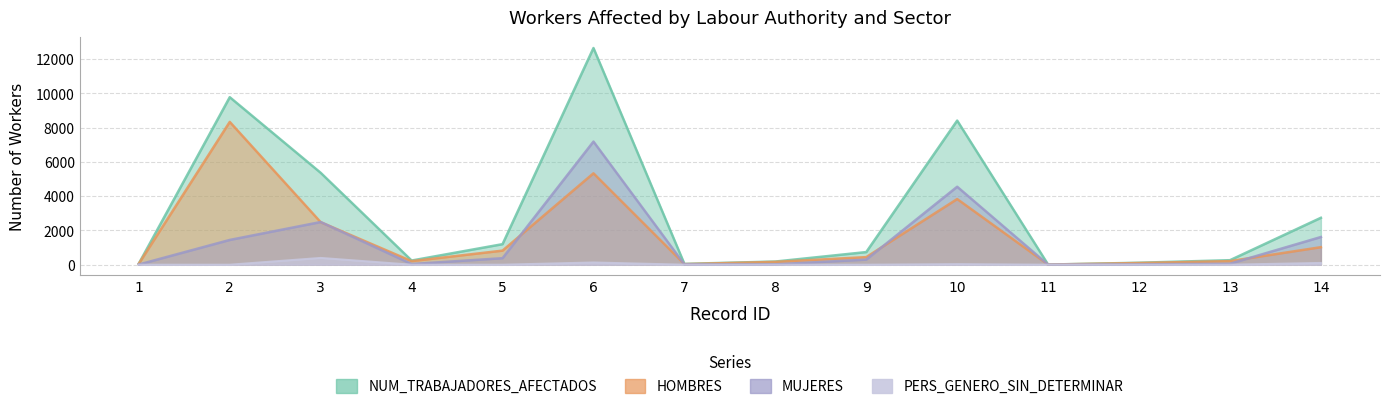

True or false: NUM_TRABAJADORES_AFECTADOS and PERS_GENERO_SIN_DETERMINAR cross at least once.

False